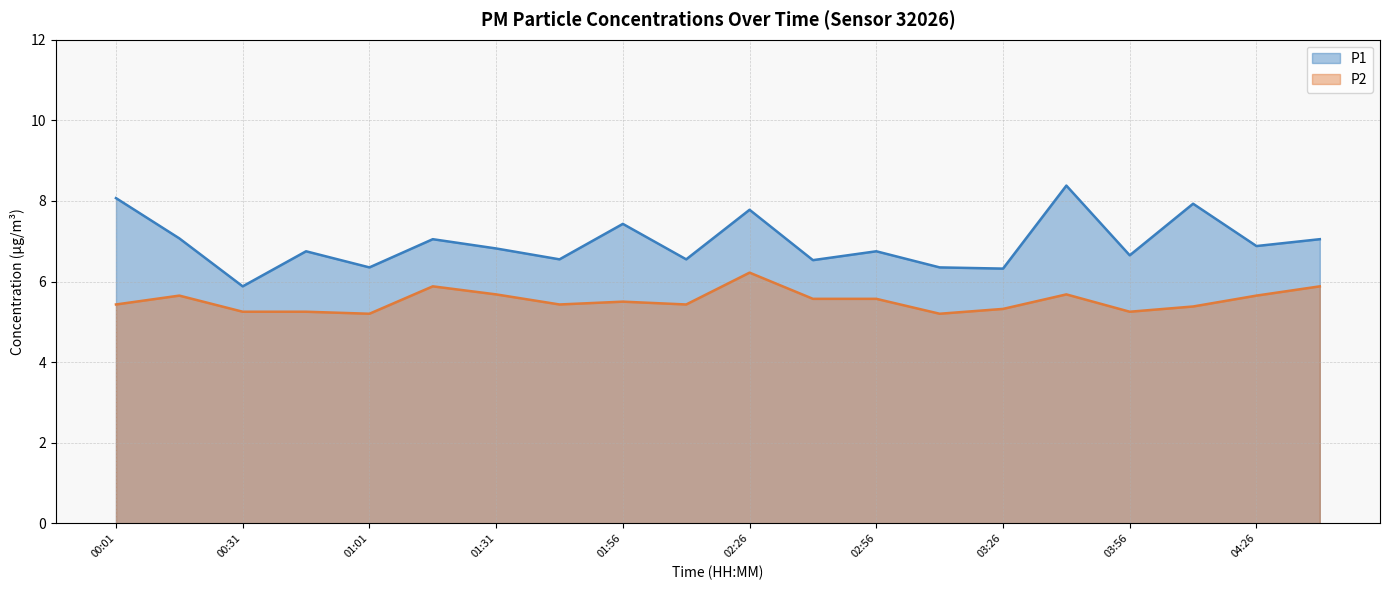

At which label does P1 reach its minimum?

00:31